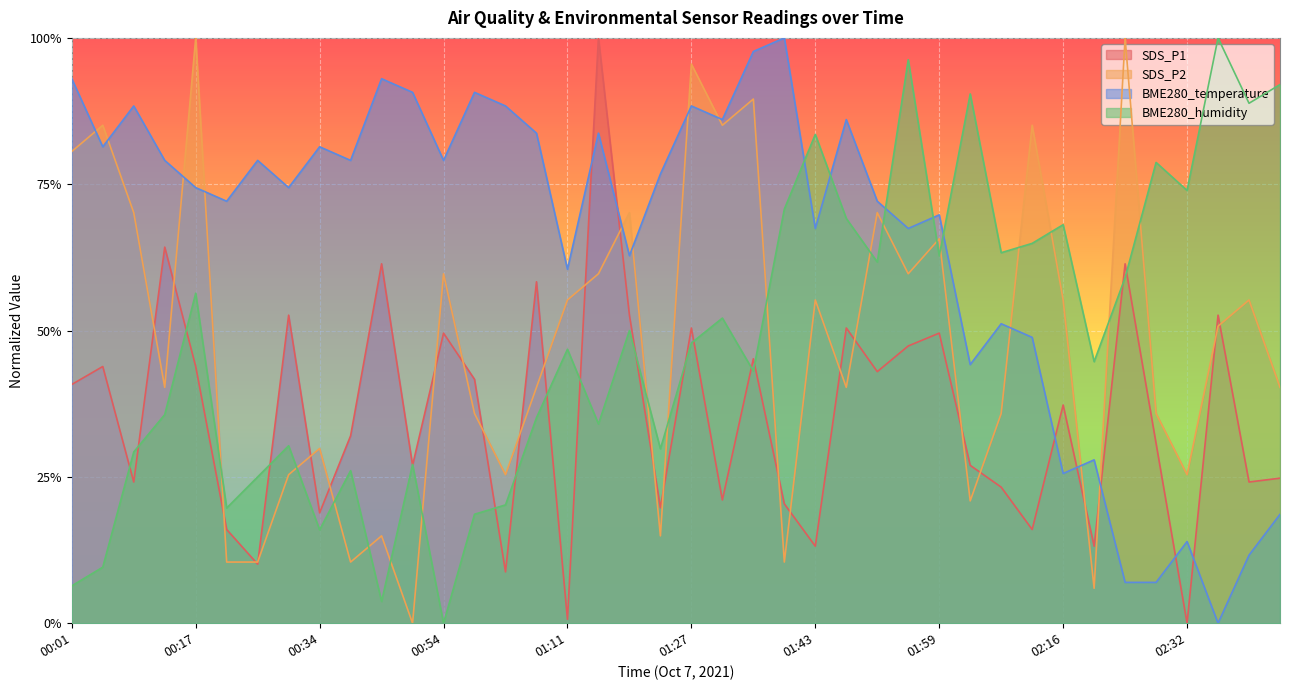

Reading right to left, list all the values displayed in this chart.

SDS_P1: 0.2	0.2	0.5	0.0	0.3	0.6	0.1	0.4	0.2	0.2	0.3	0.5	0.5	0.4	0.5	0.1	0.2	0.5	0.2	0.5	0.2	0.5	1.0	0.0	0.6	0.1	0.4	0.5	0.3	0.6	0.3	0.2	0.5	0.1	0.2	0.4	0.6	0.2	0.4	0.4
SDS_P2: 0.4	0.6	0.5	0.3	0.4	1.0	0.1	0.6	0.9	0.4	0.2	0.7	0.6	0.7	0.4	0.6	0.1	0.9	0.9	1.0	0.1	0.7	0.6	0.6	0.4	0.3	0.4	0.6	0.0	0.1	0.1	0.3	0.3	0.1	0.1	1.0	0.4	0.7	0.9	0.8
BME280_temperature: 0.2	0.1	0.0	0.1	0.1	0.1	0.3	0.3	0.5	0.5	0.4	0.7	0.7	0.7	0.9	0.7	1.0	1.0	0.9	0.9	0.8	0.6	0.8	0.6	0.8	0.9	0.9	0.8	0.9	0.9	0.8	0.8	0.7	0.8	0.7	0.7	0.8	0.9	0.8	0.9
BME280_humidity: 0.9	0.9	1.0	0.7	0.8	0.6	0.4	0.7	0.6	0.6	0.9	0.6	1.0	0.6	0.7	0.8	0.7	0.4	0.5	0.5	0.3	0.5	0.3	0.5	0.4	0.2	0.2	0.0	0.3	0.0	0.3	0.2	0.3	0.2	0.2	0.6	0.4	0.3	0.1	0.1